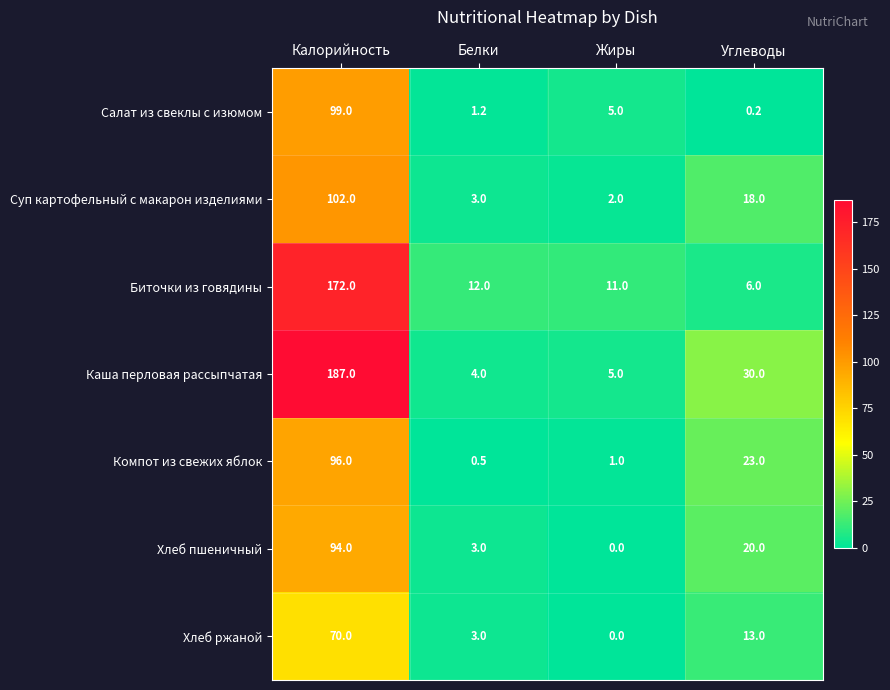

The value of Хлеб ржаной at Жиры is -34.3. True or false?

False